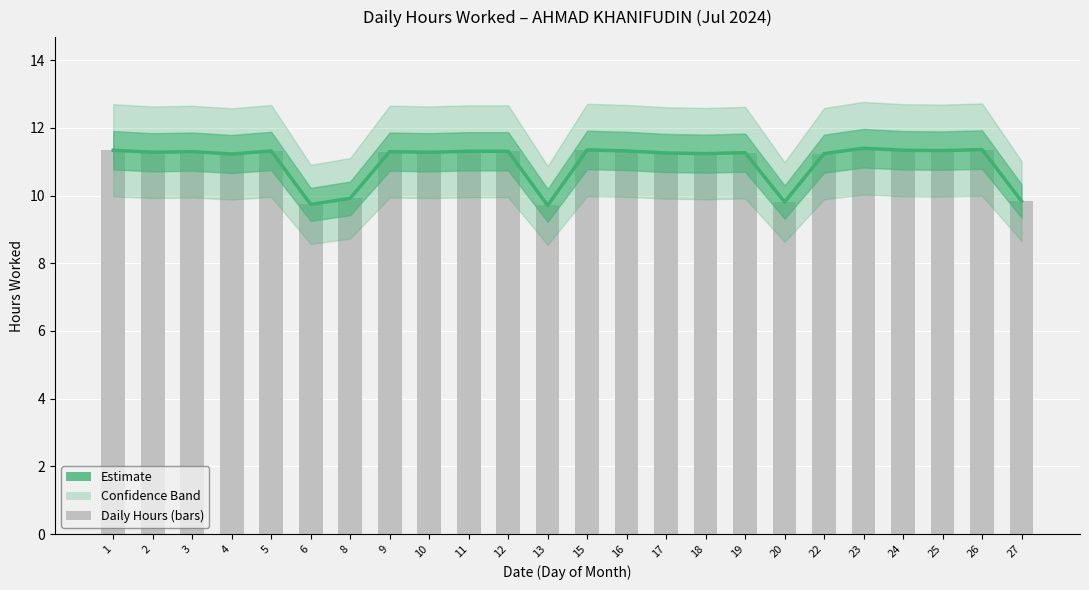

What is the value of the 10th bar from the left?

11.3